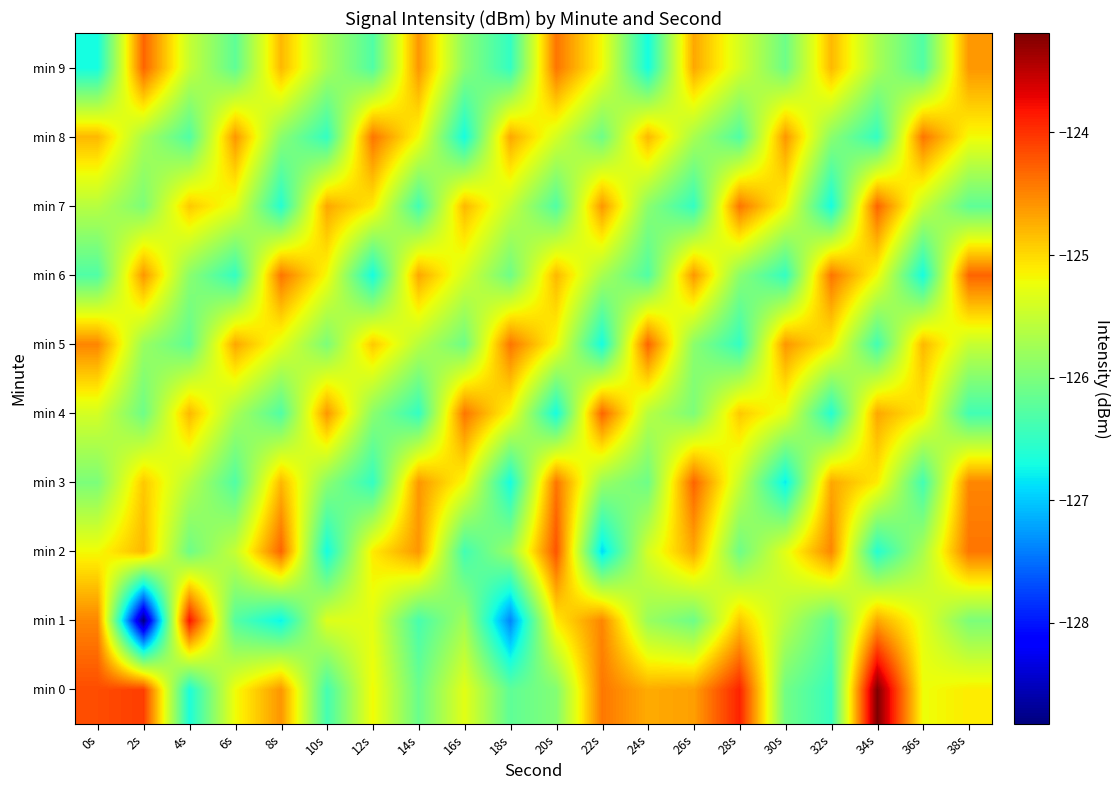

What is the minimum value shown in the chart?

-128.8